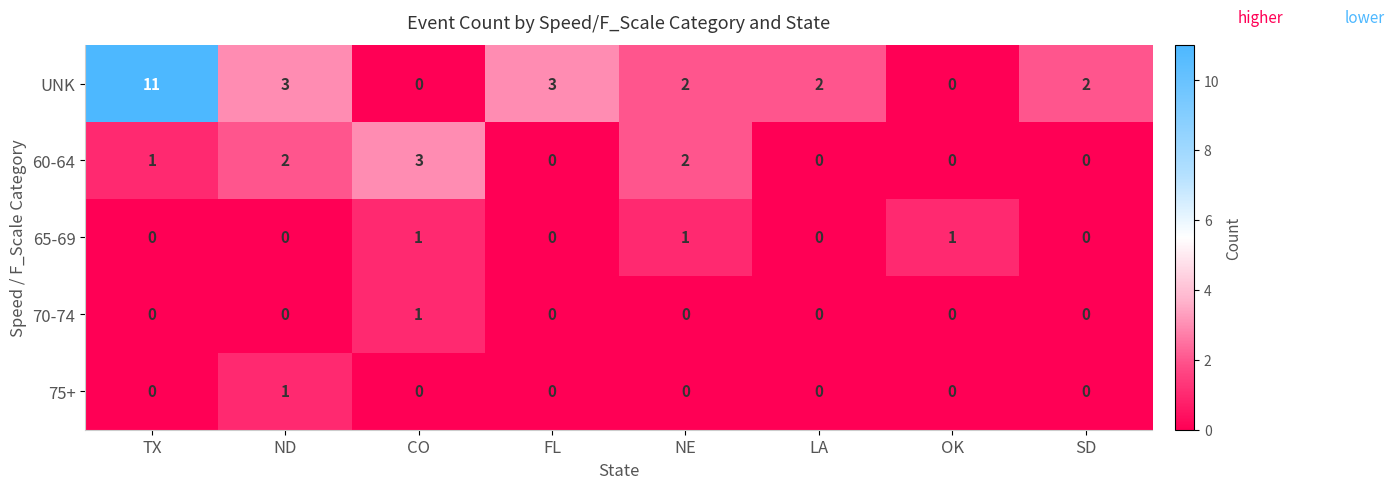

Which category has the highest value across all series?

TX